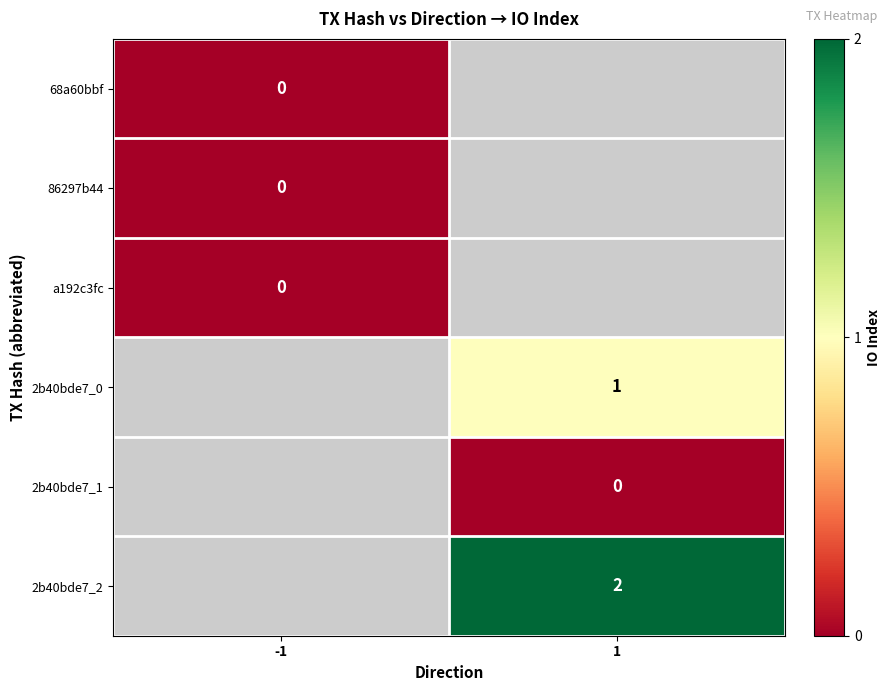

What is the maximum value shown in the chart?

2.0